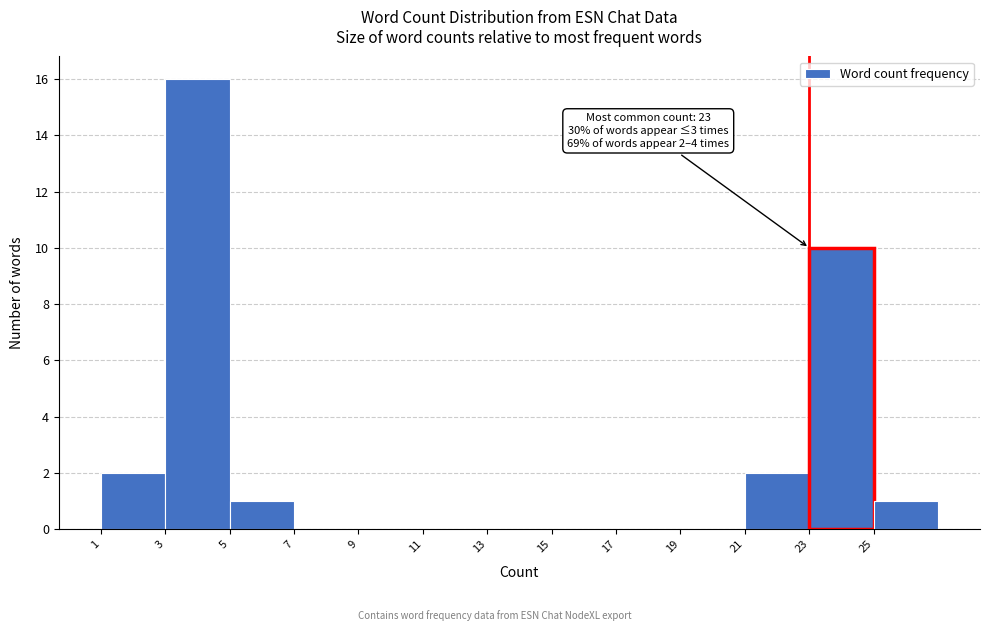

Which range on the x-axis has the tallest bar?

3 to 5